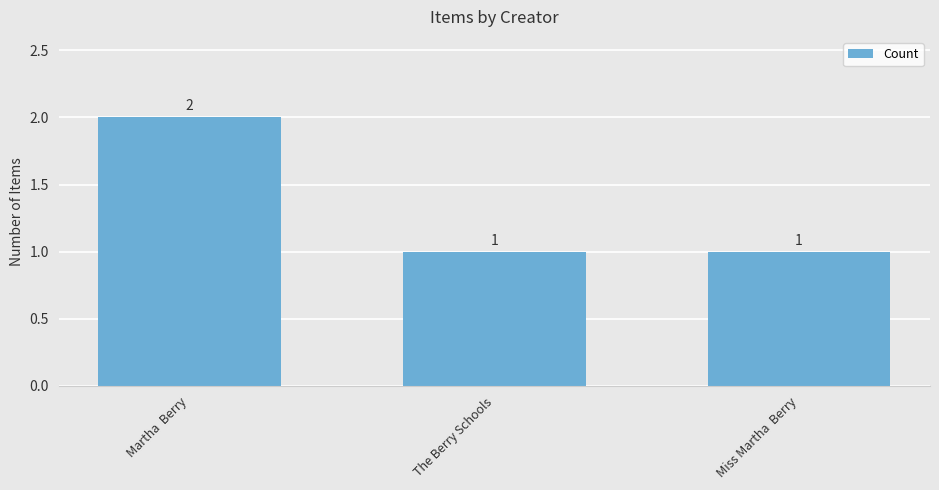

The chart shows a value of 2 at The Berry Schools. True or false?

False